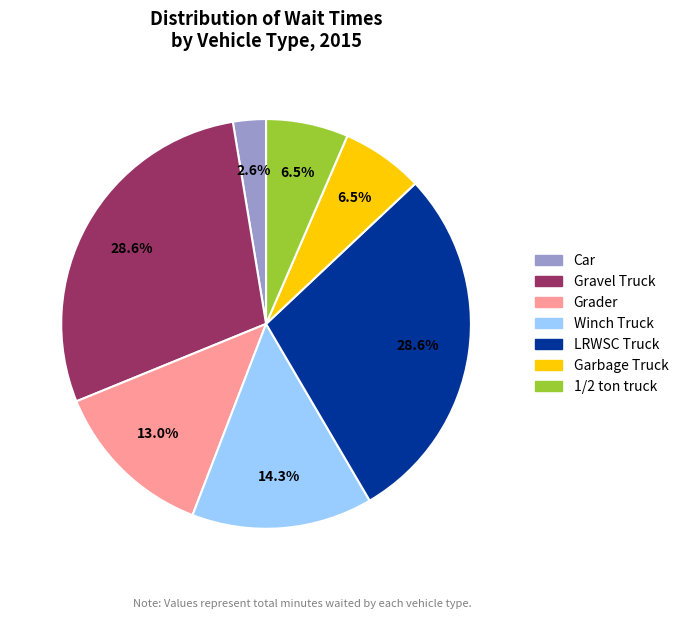

Which has a higher value, Gravel Truck or Car?

Gravel Truck